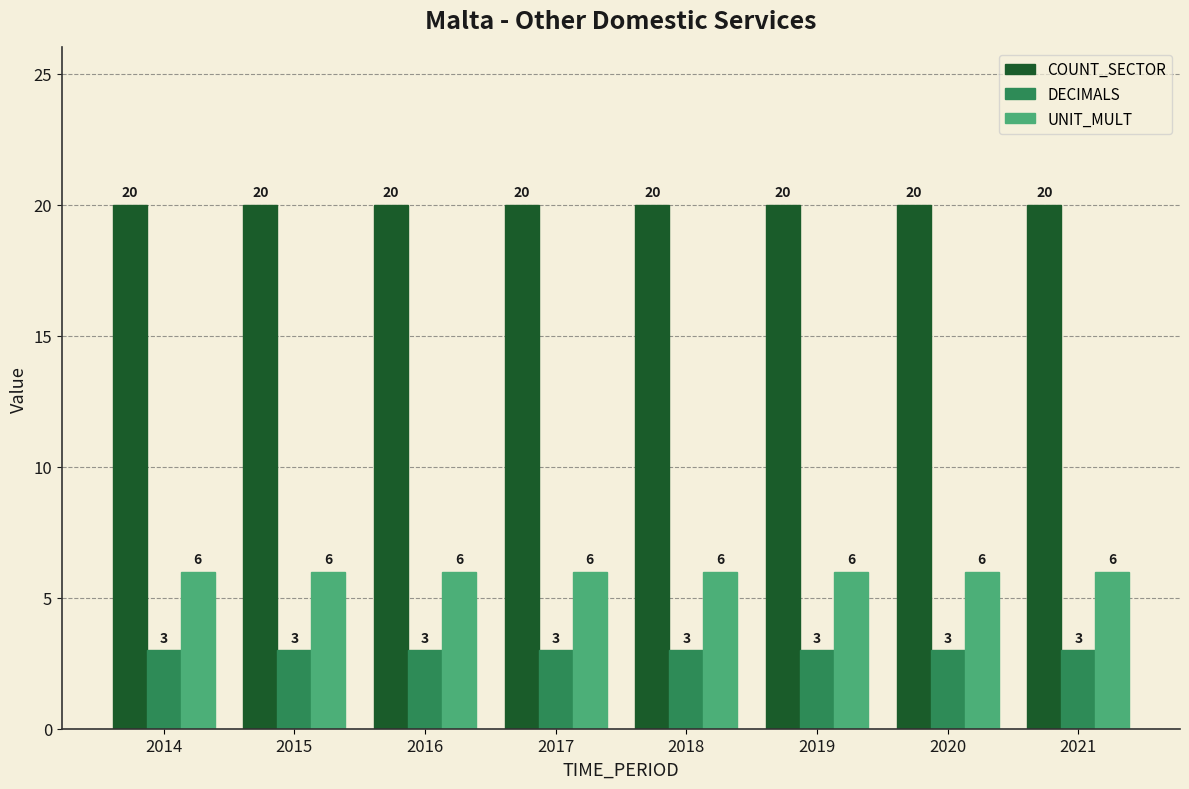

Reading right to left, what are all the values shown in this chart?

COUNT_SECTOR: 2021=20	2020=20	2019=20	2018=20	2017=20	2016=20	2015=20	2014=20
DECIMALS: 2021=3	2020=3	2019=3	2018=3	2017=3	2016=3	2015=3	2014=3
UNIT_MULT: 2021=6	2020=6	2019=6	2018=6	2017=6	2016=6	2015=6	2014=6